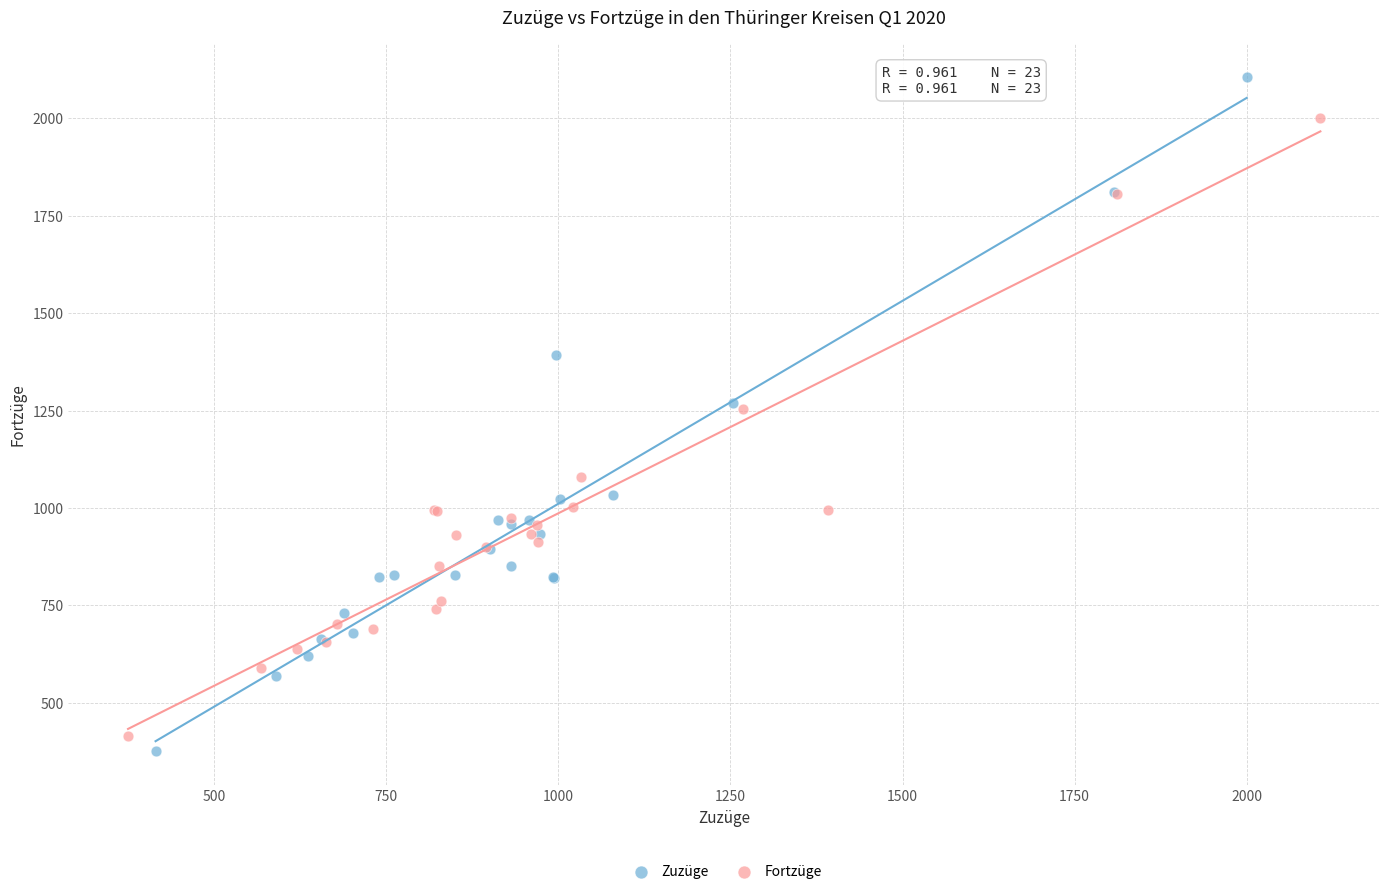

What are all the series names shown in the legend?

Zuzüge, Fortzüge